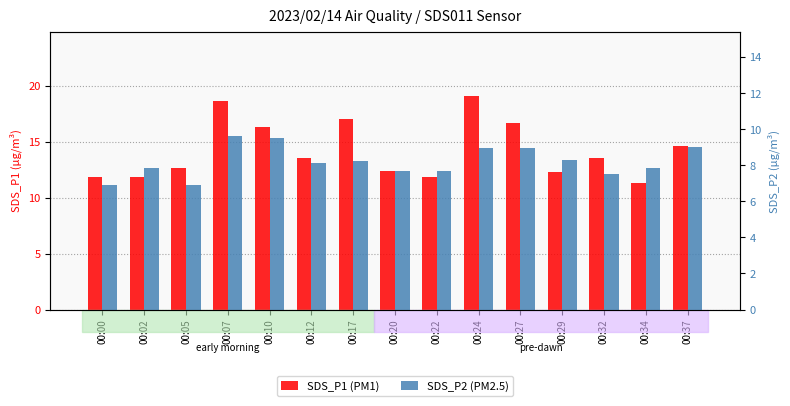

The value of SDS_P1 (PM1) at 00:00 is 18.4. True or false?

False